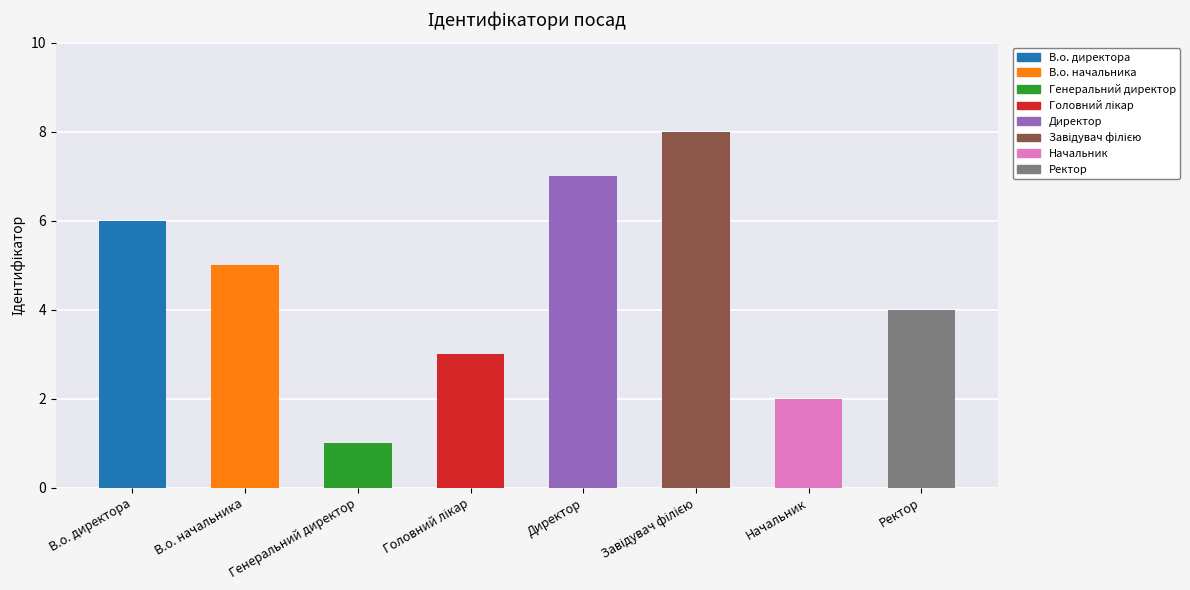

Is it true that the value at Директор is 7?

True